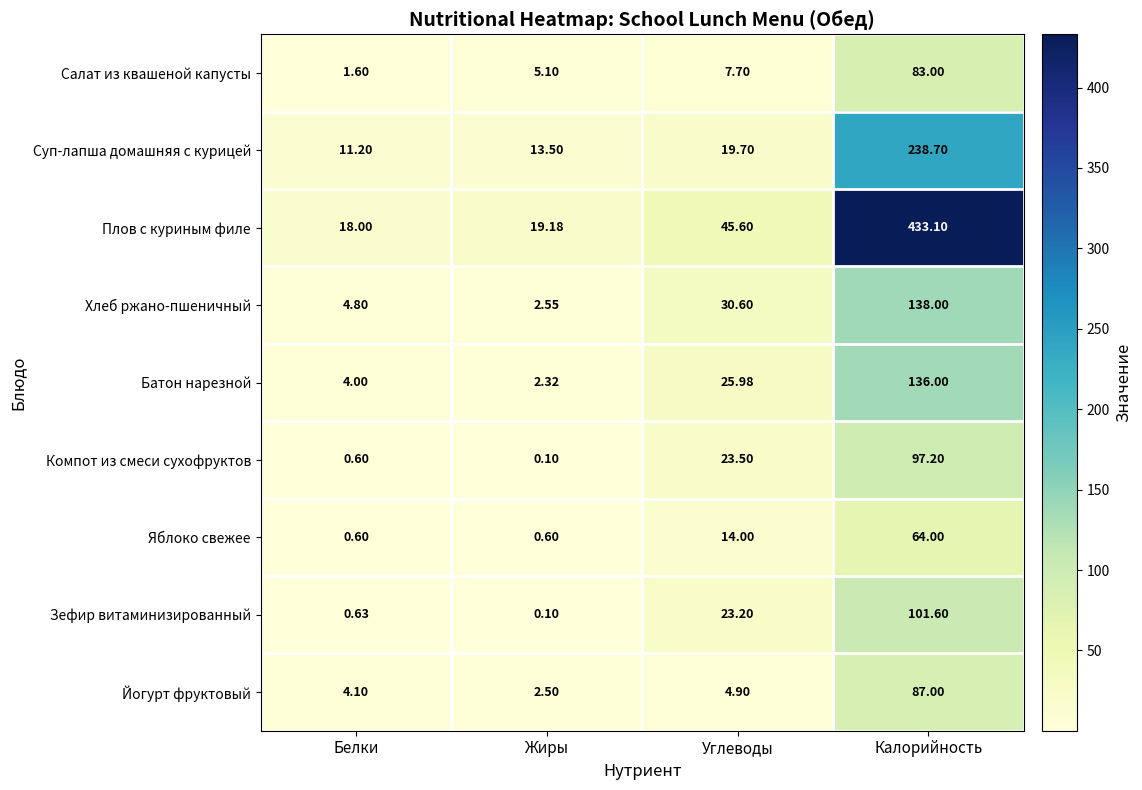

What is the difference between the highest and lowest values at Белки?

17.4